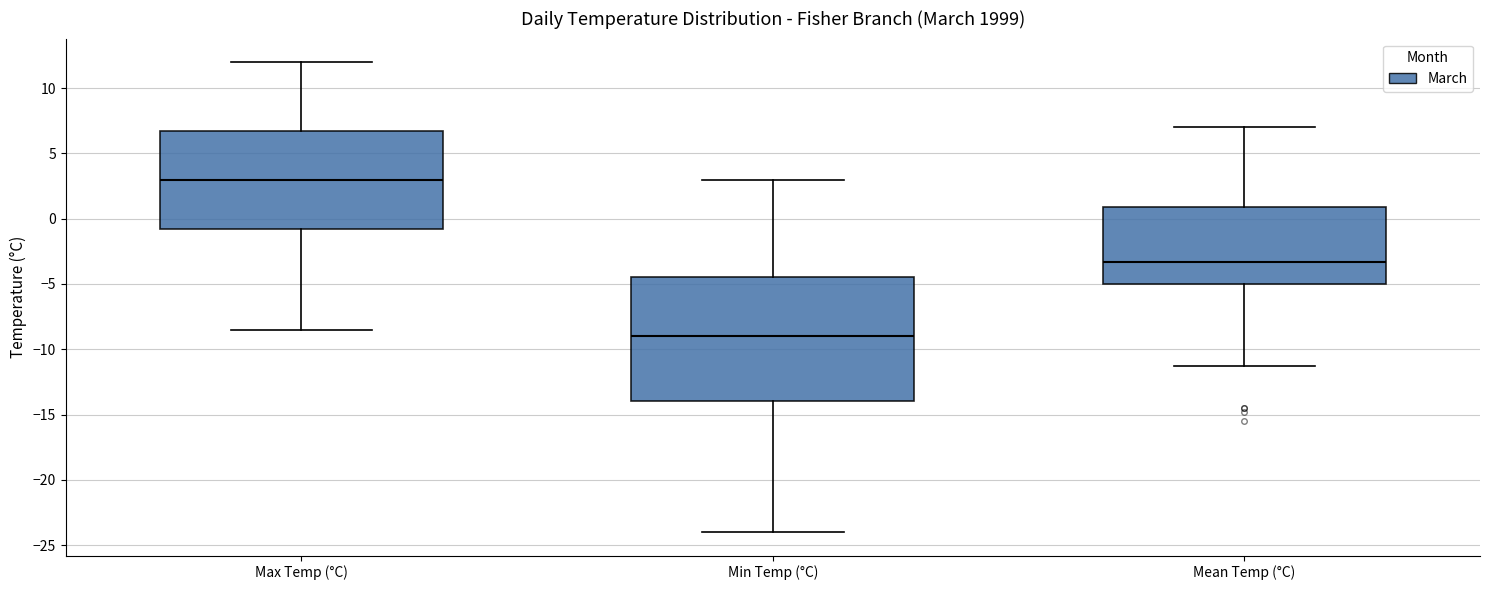

Reading left to right, read every box against the y-axis: the position of its median line, the range the box covers, and the ends of its whiskers. The values are not printed on the chart, so give them approximately, as read against the axis.

Max Temp (°C): median 3.0, box -0.5 to 7.0, whiskers -8.5 to 12.0
Min Temp (°C): median -9.0, box -14.0 to -4.5, whiskers -24.0 to 3.0
Mean Temp (°C): median -3.5, box -5.0 to 1.0, whiskers -11.5 to 7.0